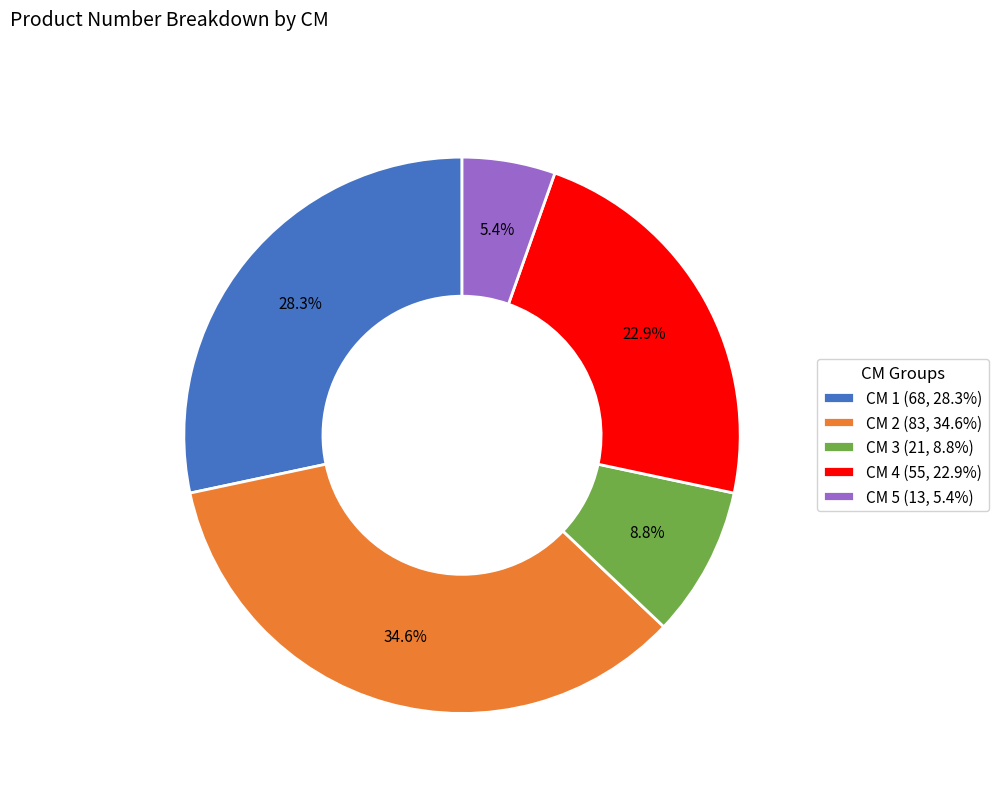

Does any single category account for the majority?

No